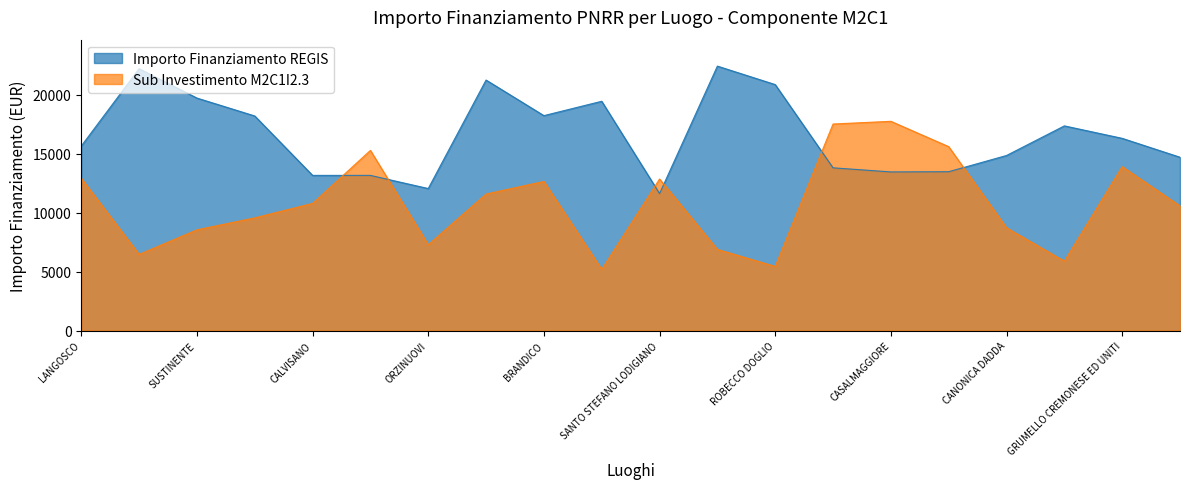

How many categories are shown in the chart?

20